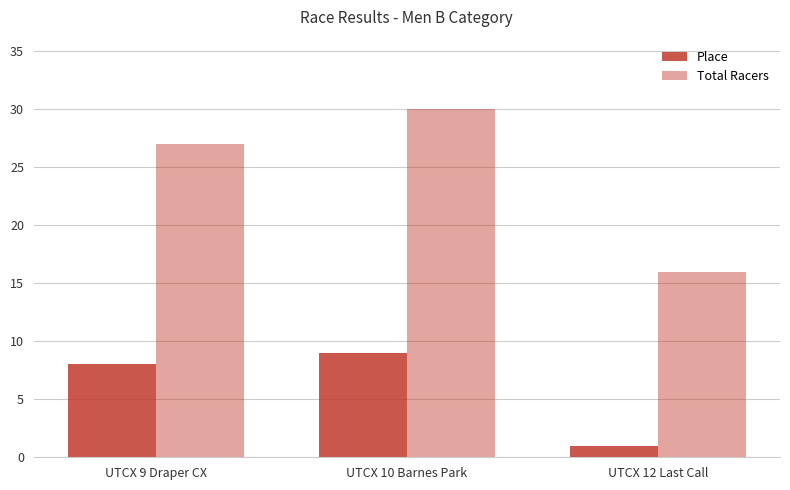

What is the label of the 3rd bar from the left?

UTCX 12 Last Call